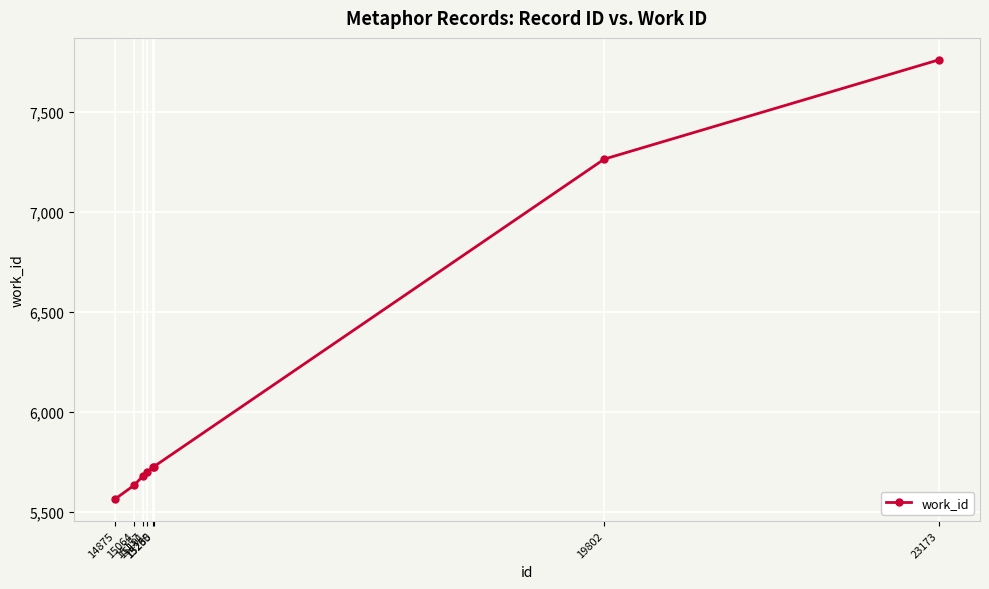

True or false: the data shows 5726 at 15260.

True